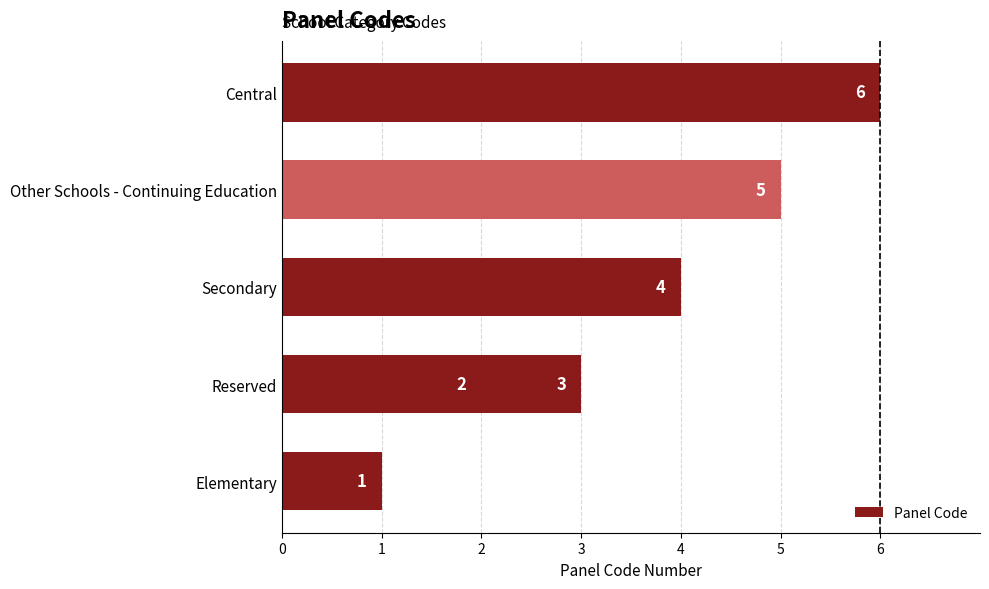

The chart shows a value of 1 at Central. True or false?

False